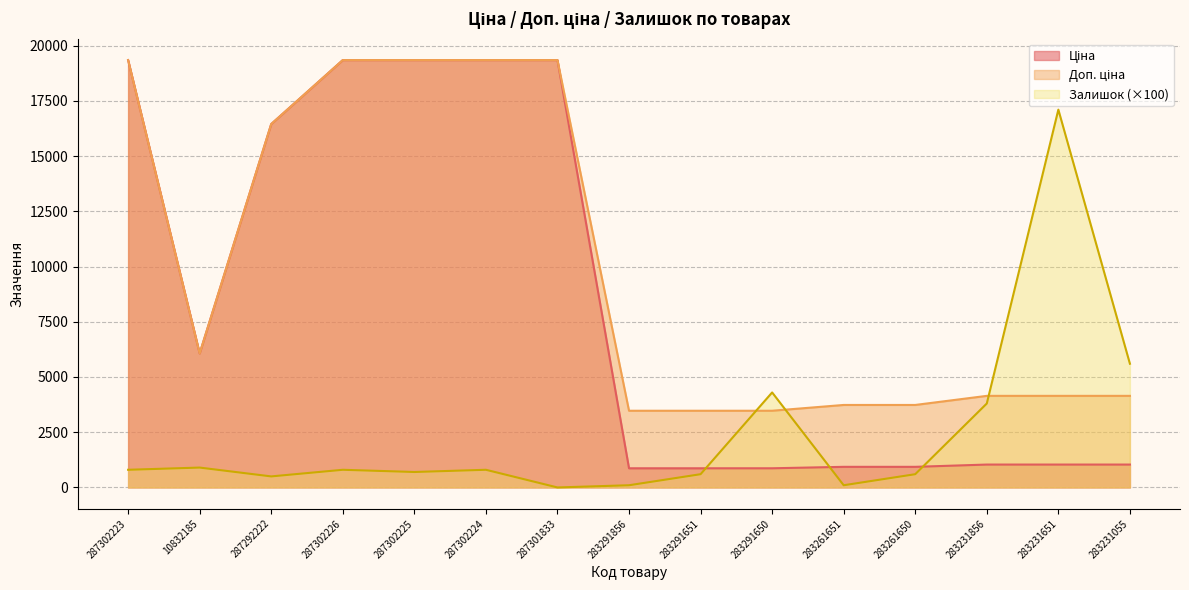

How many values in the Ціна series exceed 1036?

10